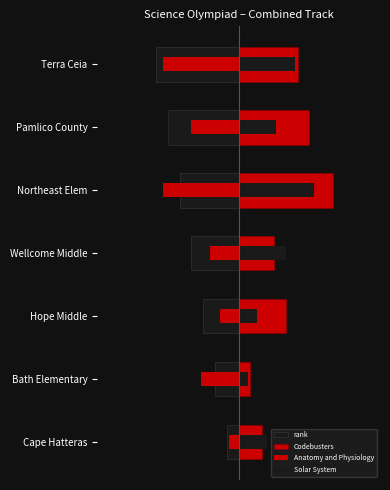

How many bars are there in total?

28